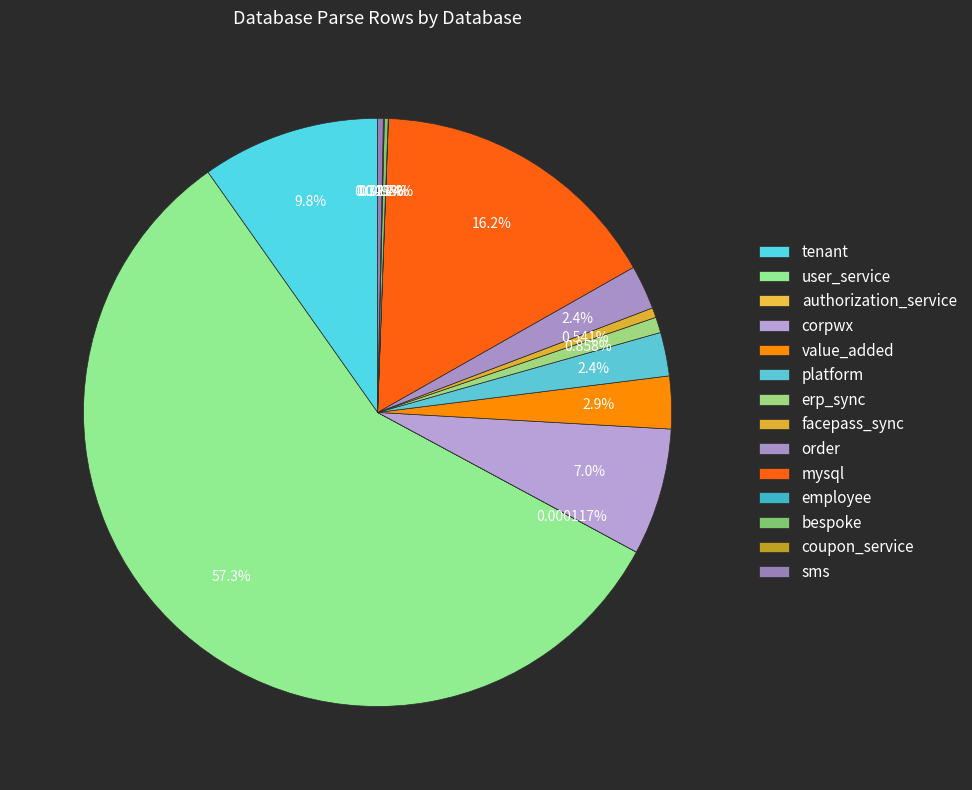

Rank the categories by value from lowest to highest.

authorization_service, employee, coupon_service, bespoke, sms, facepass_sync, erp_sync, platform, order, value_added, corpwx, tenant, mysql, user_service